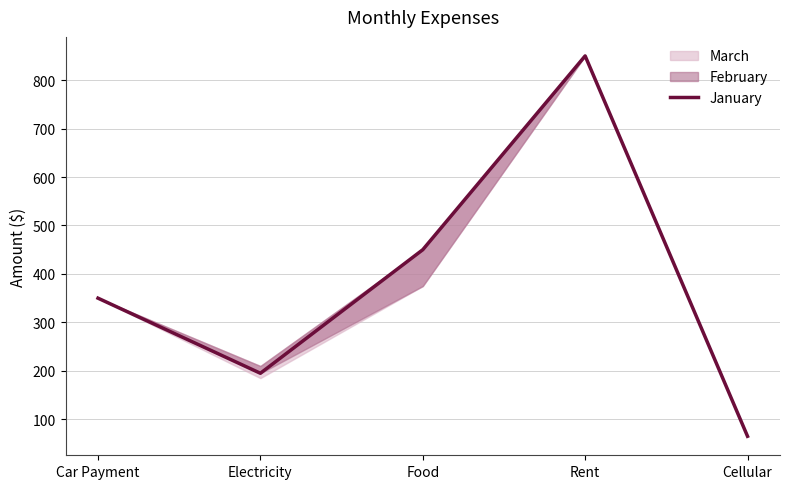

Is it true that the value at Electricity is 263?

False